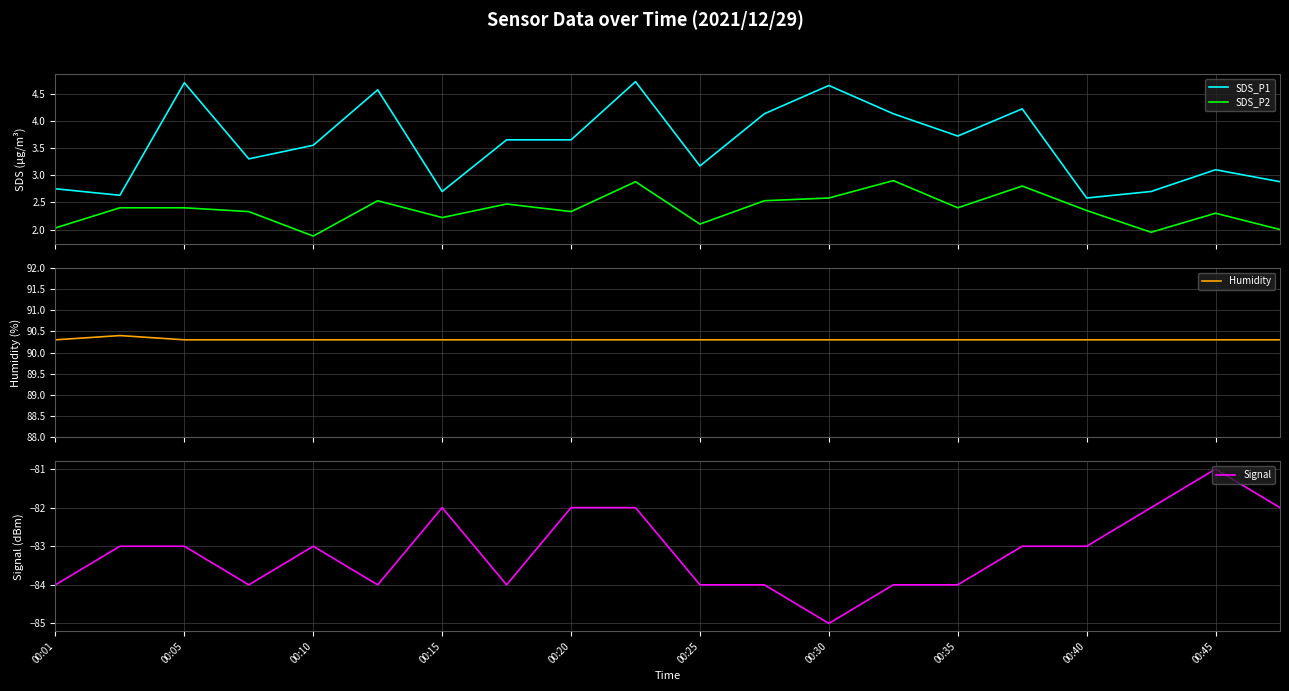

How many interior local peaks does the Signal series have?

3